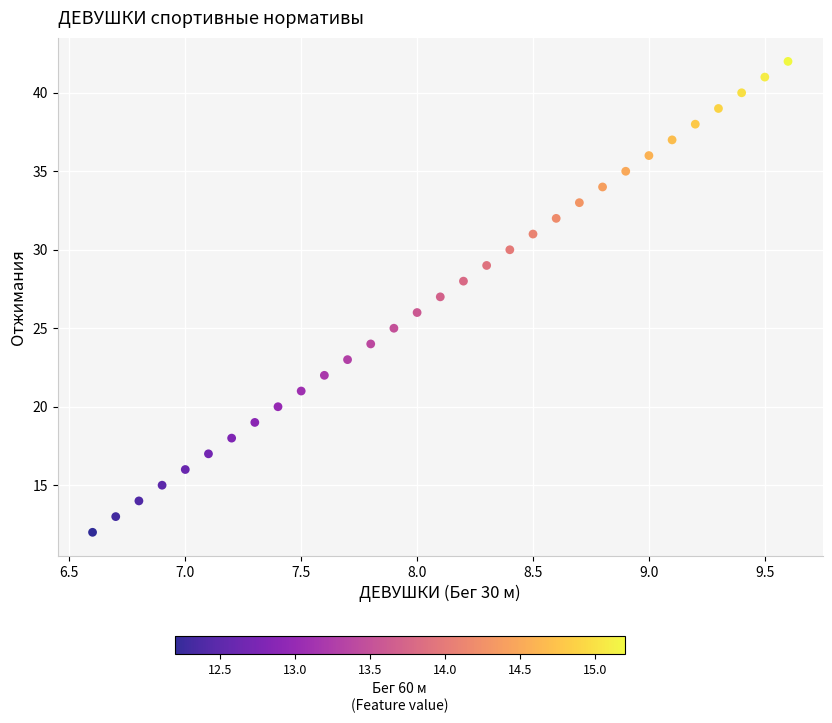

What is the range of Y values (max minus min)?

30